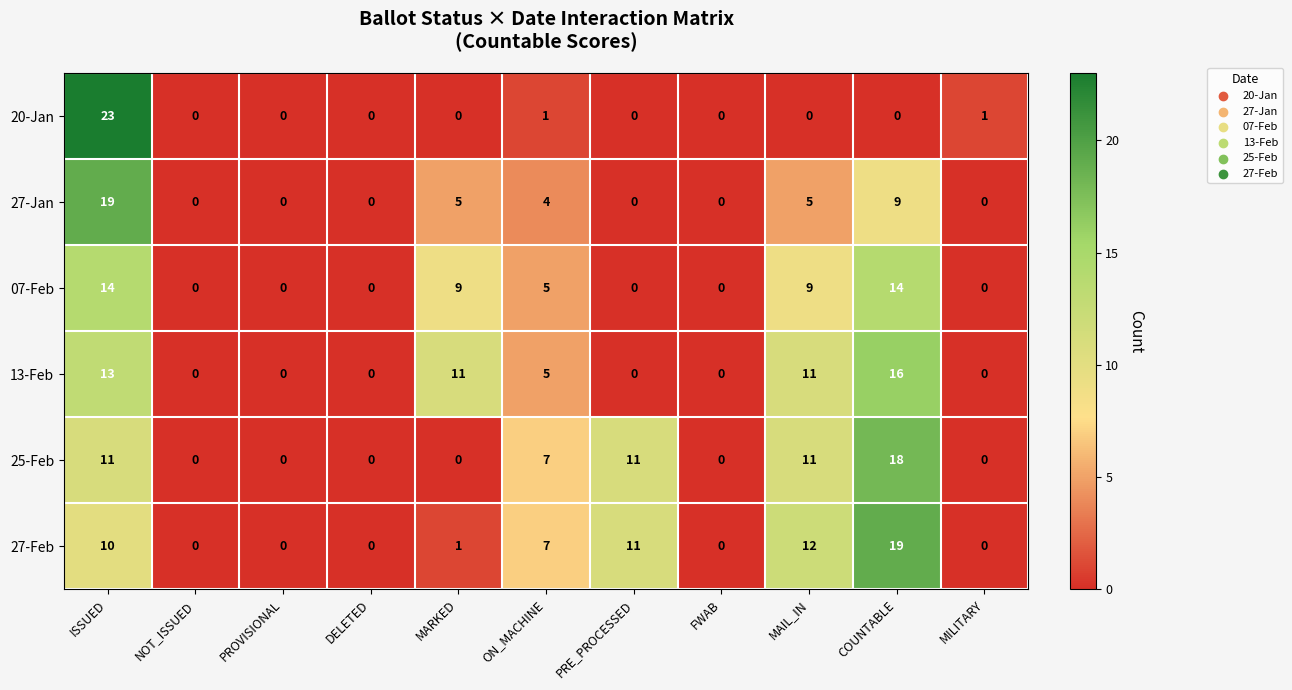

Count the number of categories in the chart.

11